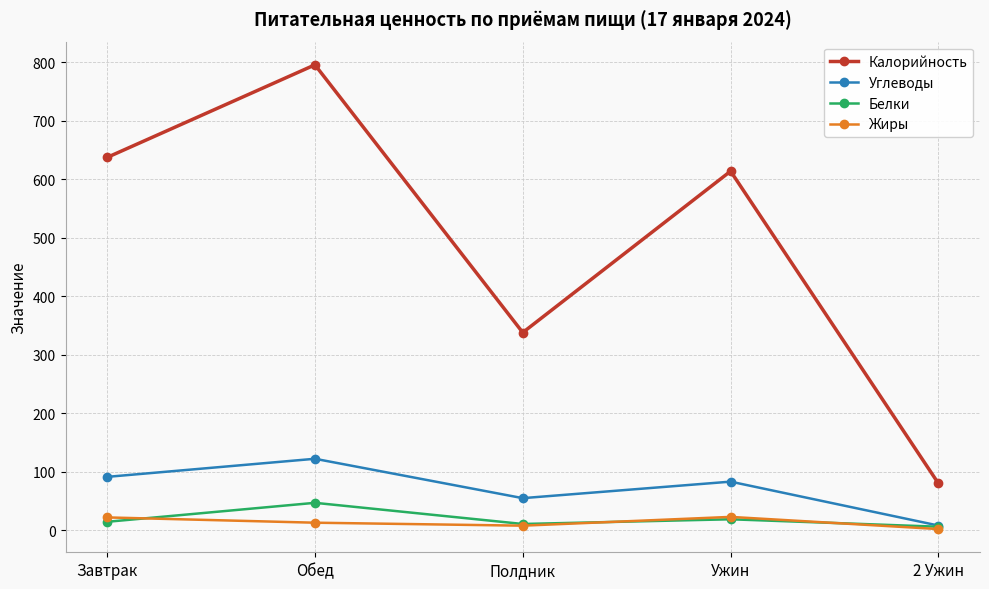

What position from the left is 2 Ужин?

5